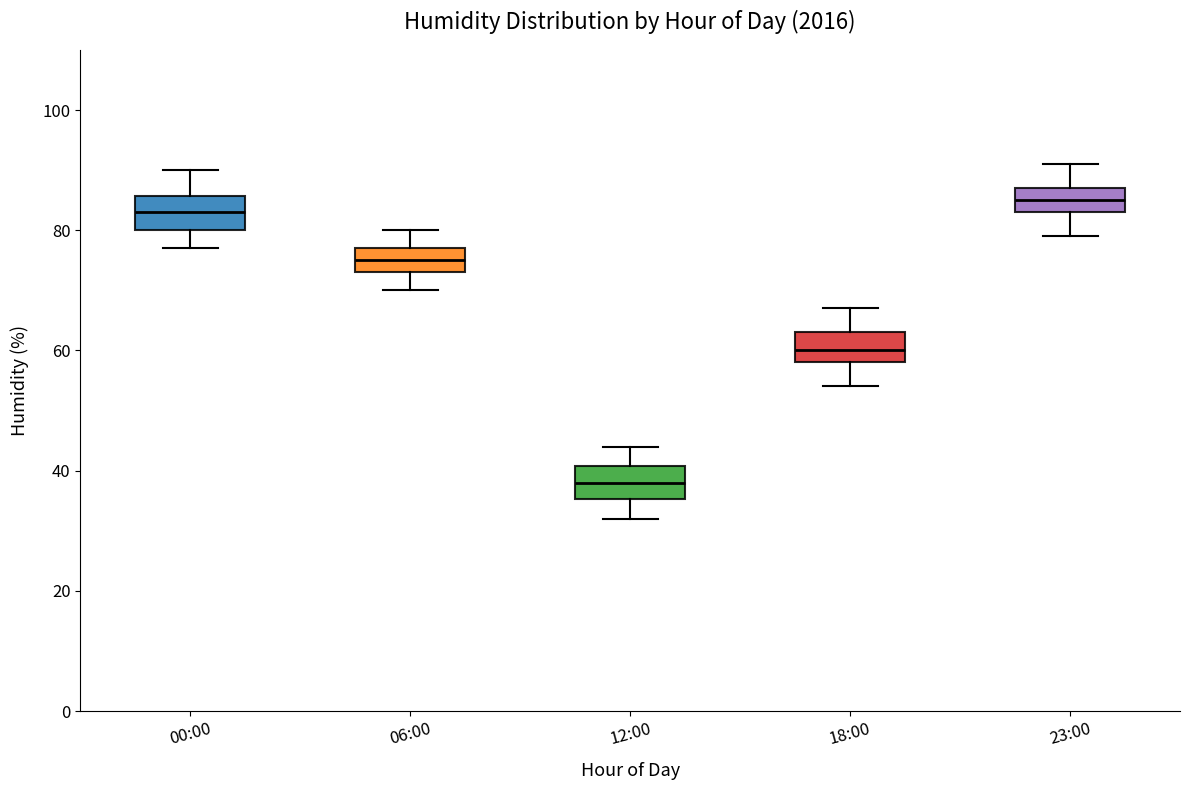

Where does the lower whisker of the box for 06:00 end on the y-axis? The values are not printed on the chart, so give them approximately, as read against the axis.

70